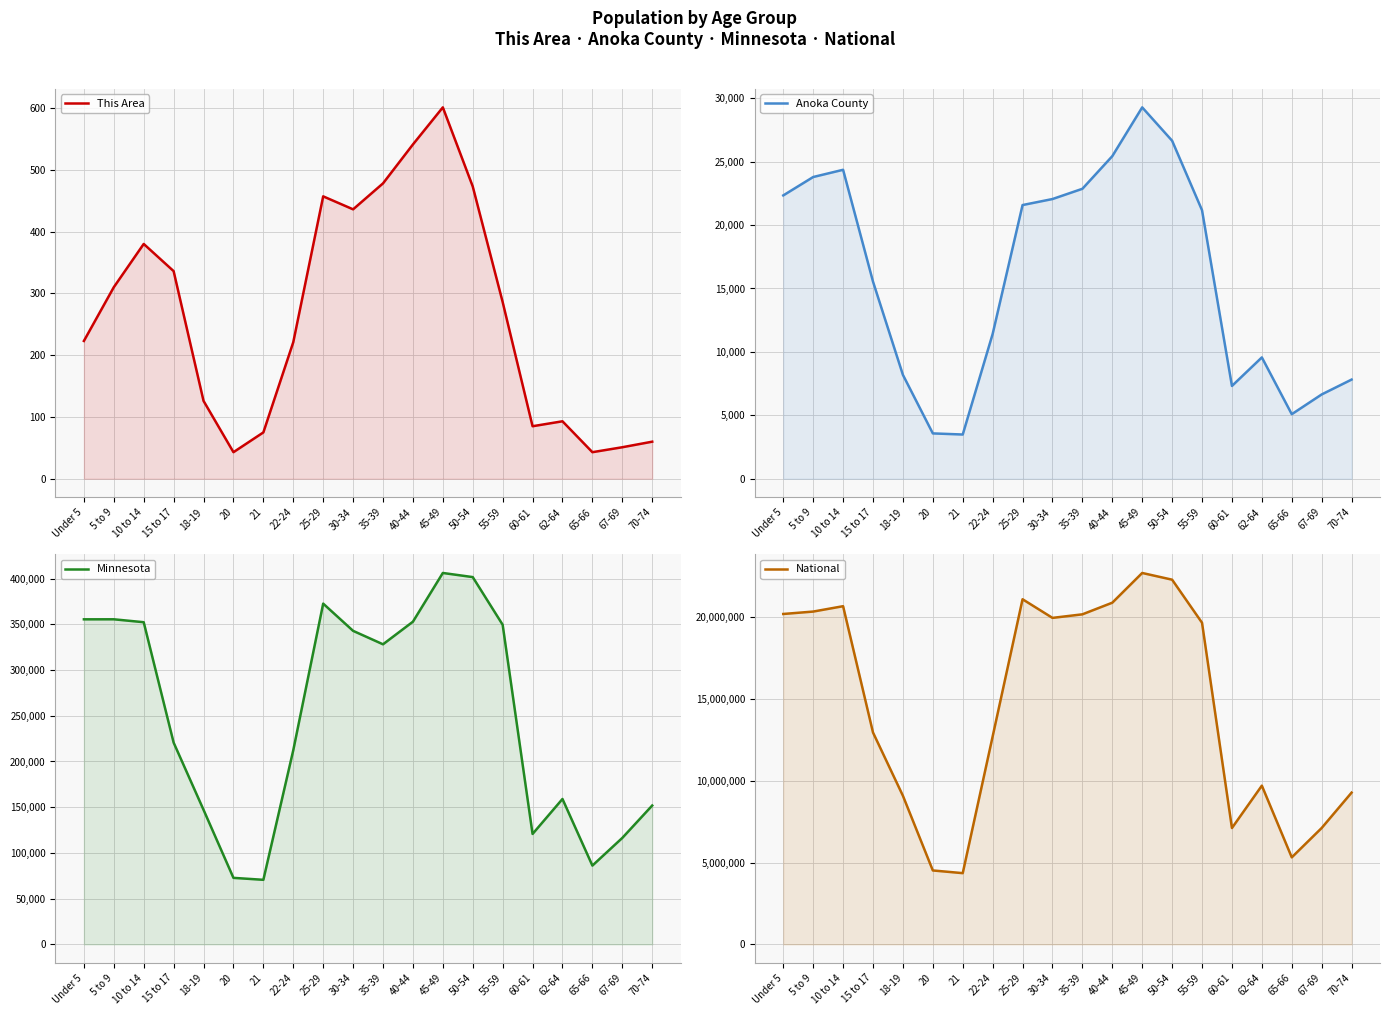

What are all the series names shown in the legend?

This Area, Anoka County, Minnesota, National